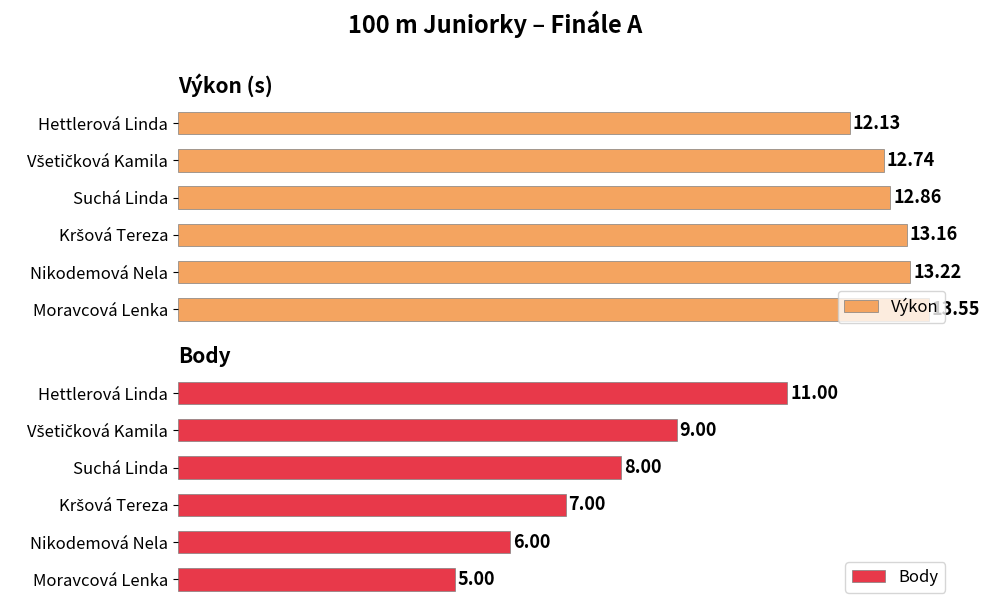

Which series has the largest range (max minus min)?

Body